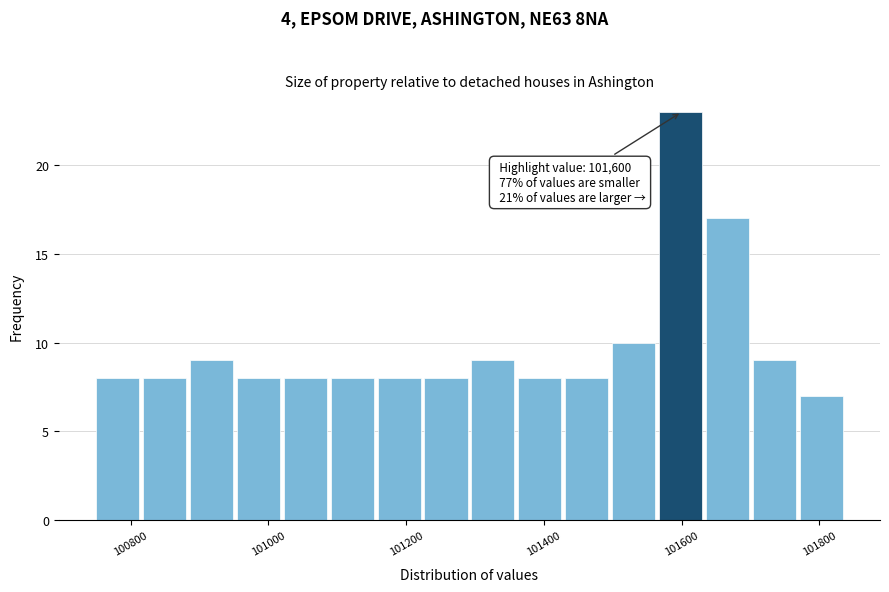

Read against the x-axis, roughly where is the centre of the tallest bar?

101600